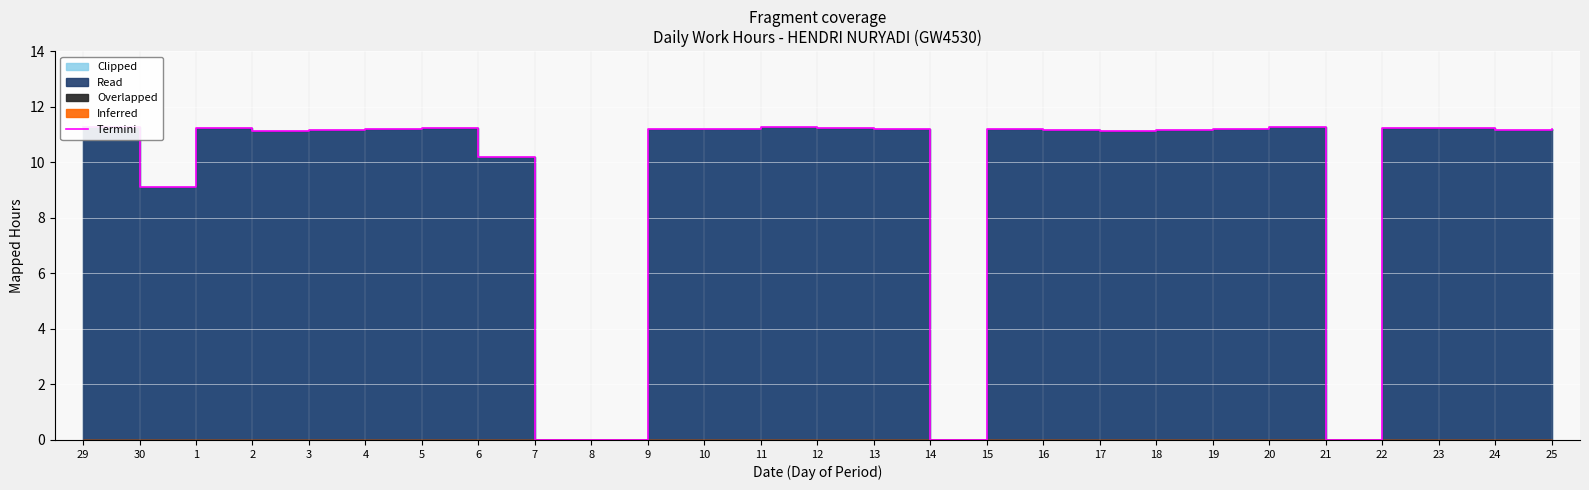

The chart shows a value of 7.1 at 7. True or false?

False